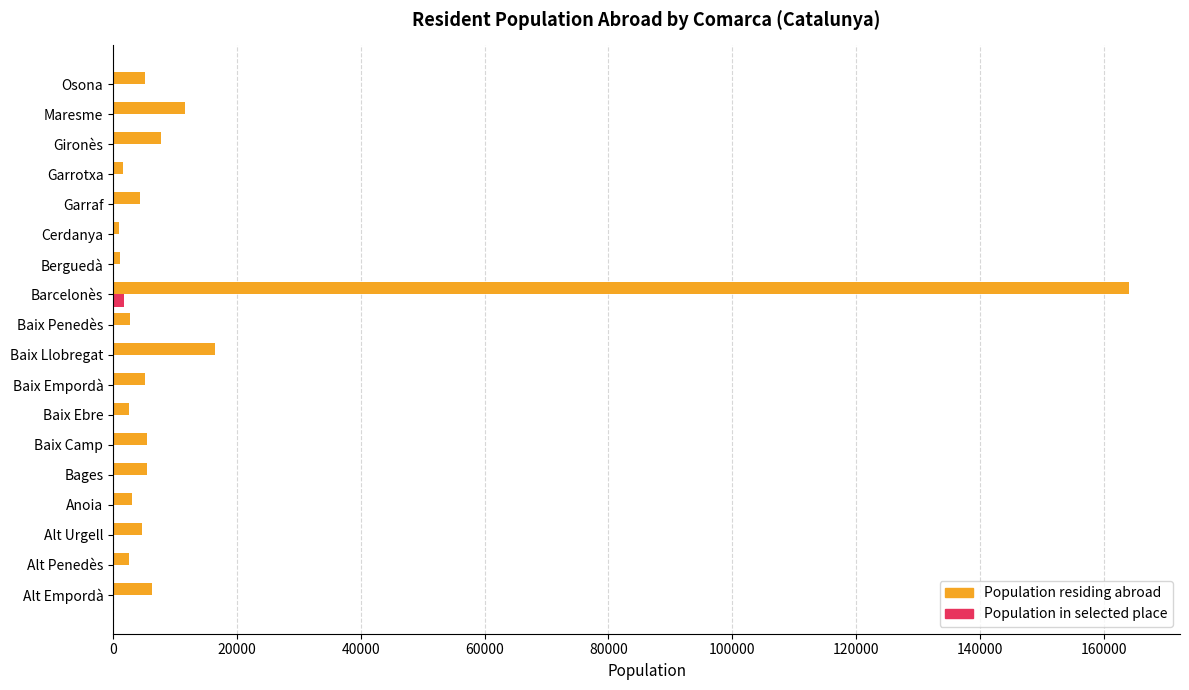

Which series has the largest total across all categories?

Population residing abroad